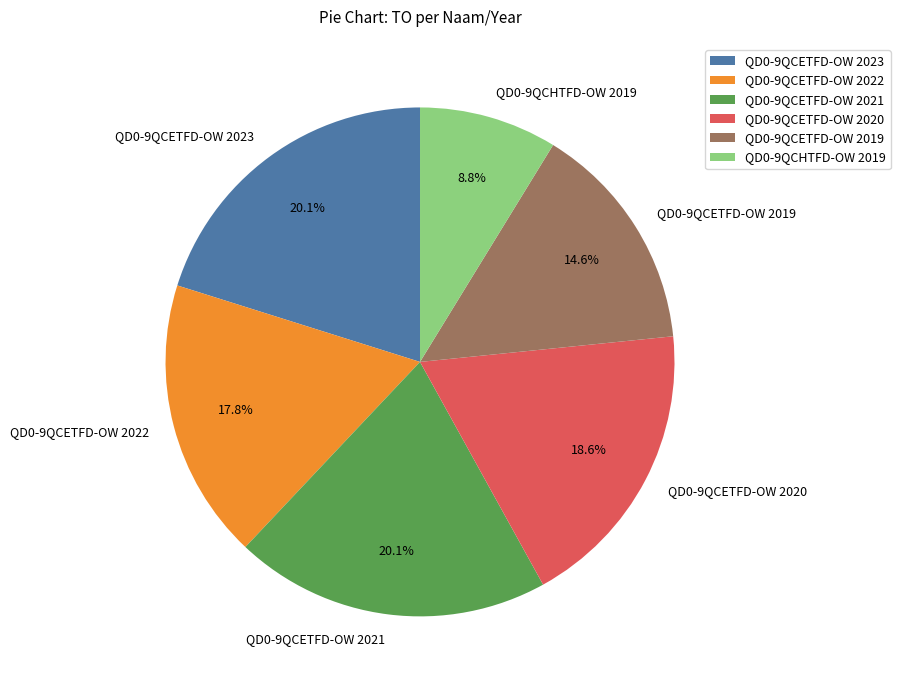

To the nearest percent, what percentage of the pie is QD0-9QCETFD-OW 2020?

19%